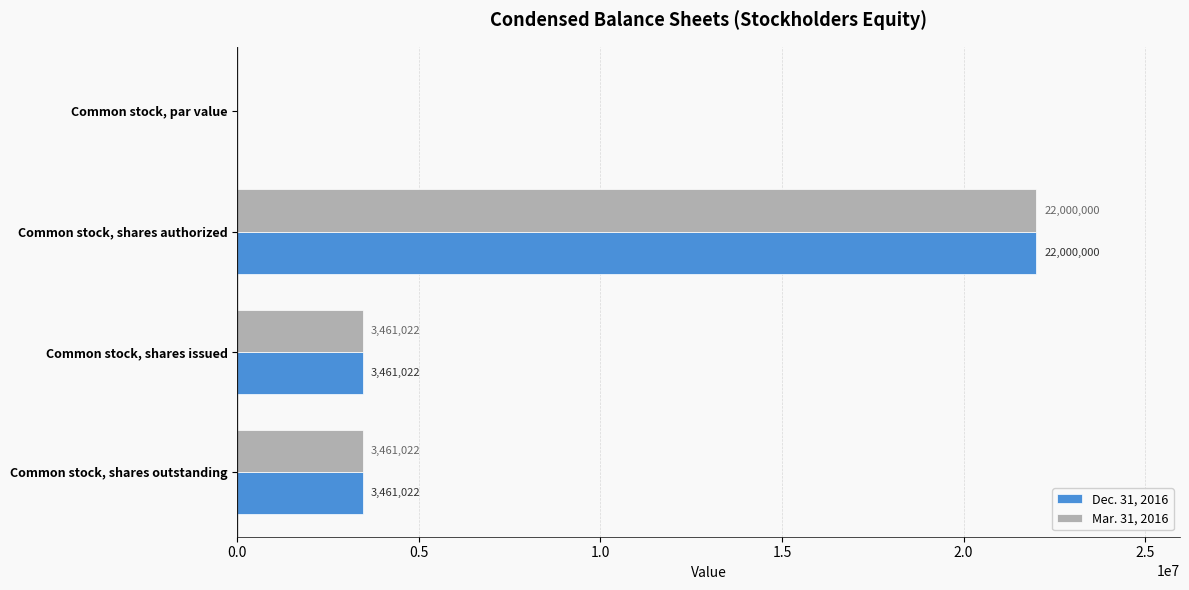

What is the approximate value of Dec. 31, 2016 at Common stock, shares issued, to the nearest 10?

3461020